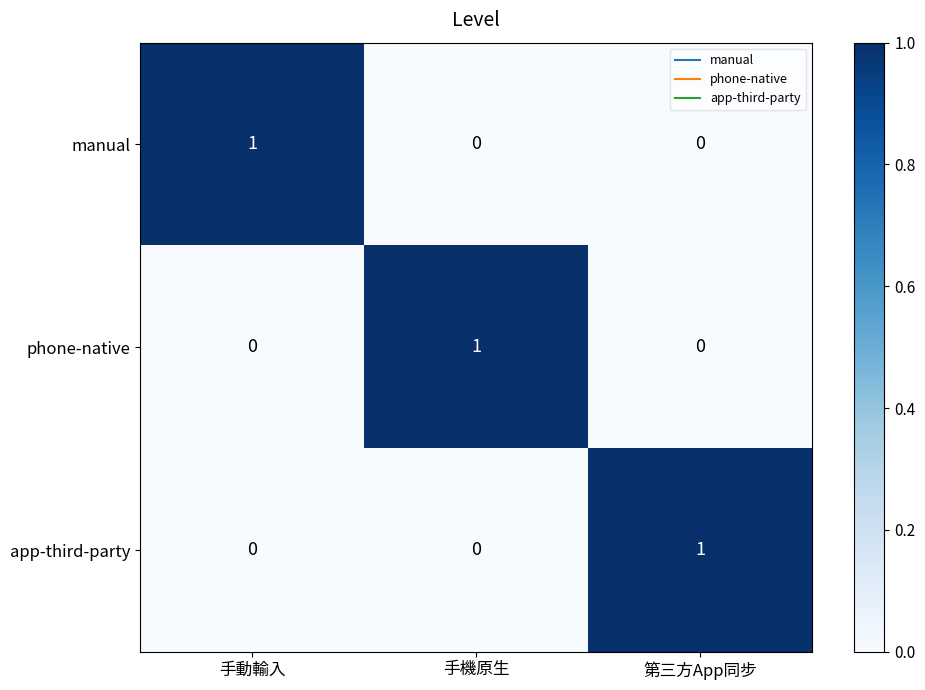

The value of app-third-party at 手動輸入 is 0. True or false?

True